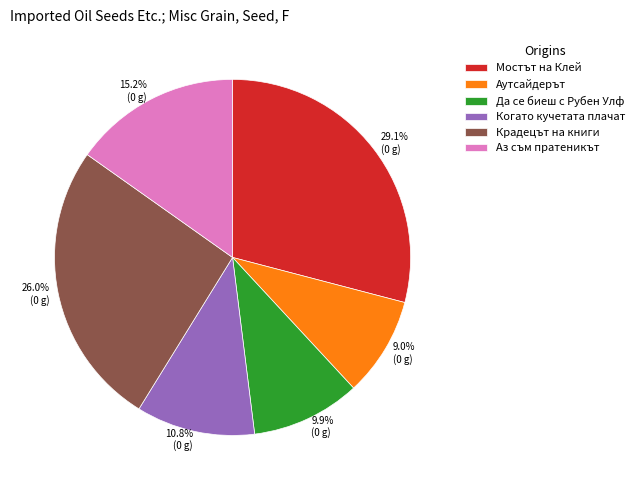

To the nearest percent, what percentage of the pie is Аутсайдерът?

9%